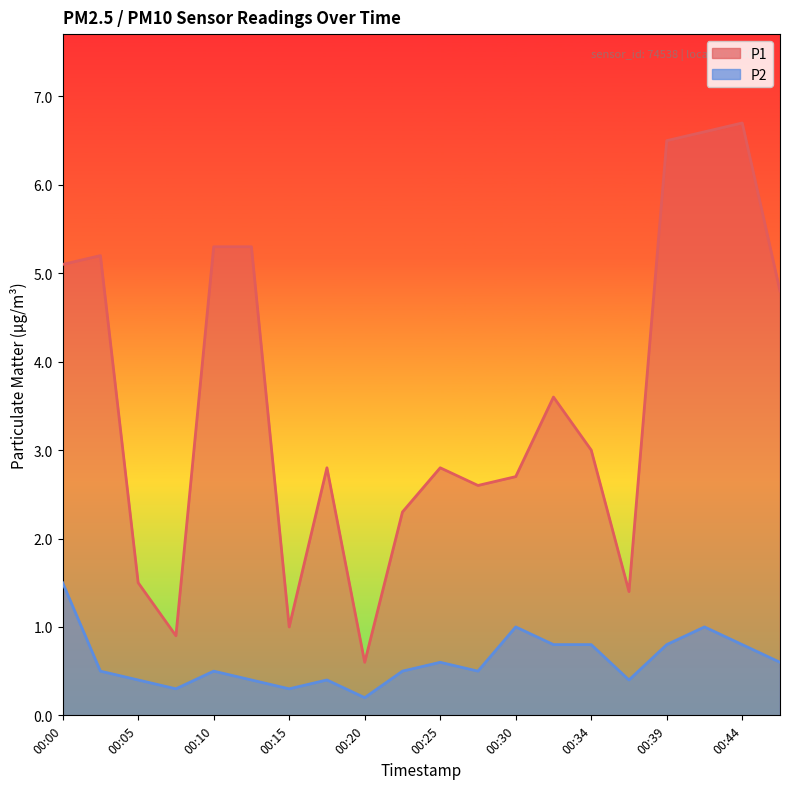

Between 00:30 and 00:37, which series saw the biggest shift?

P1